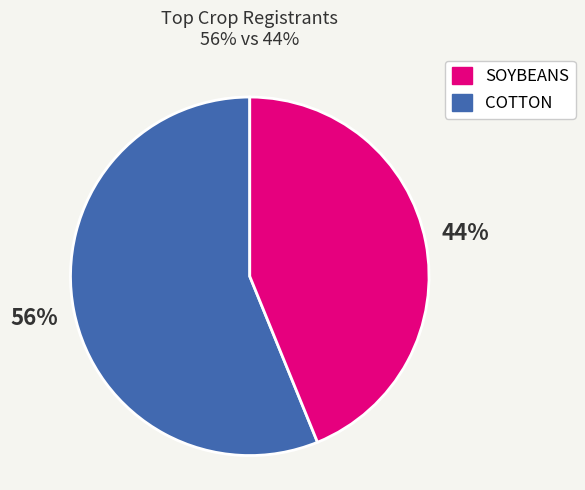

To the nearest percent, what is the average slice percentage?

50%